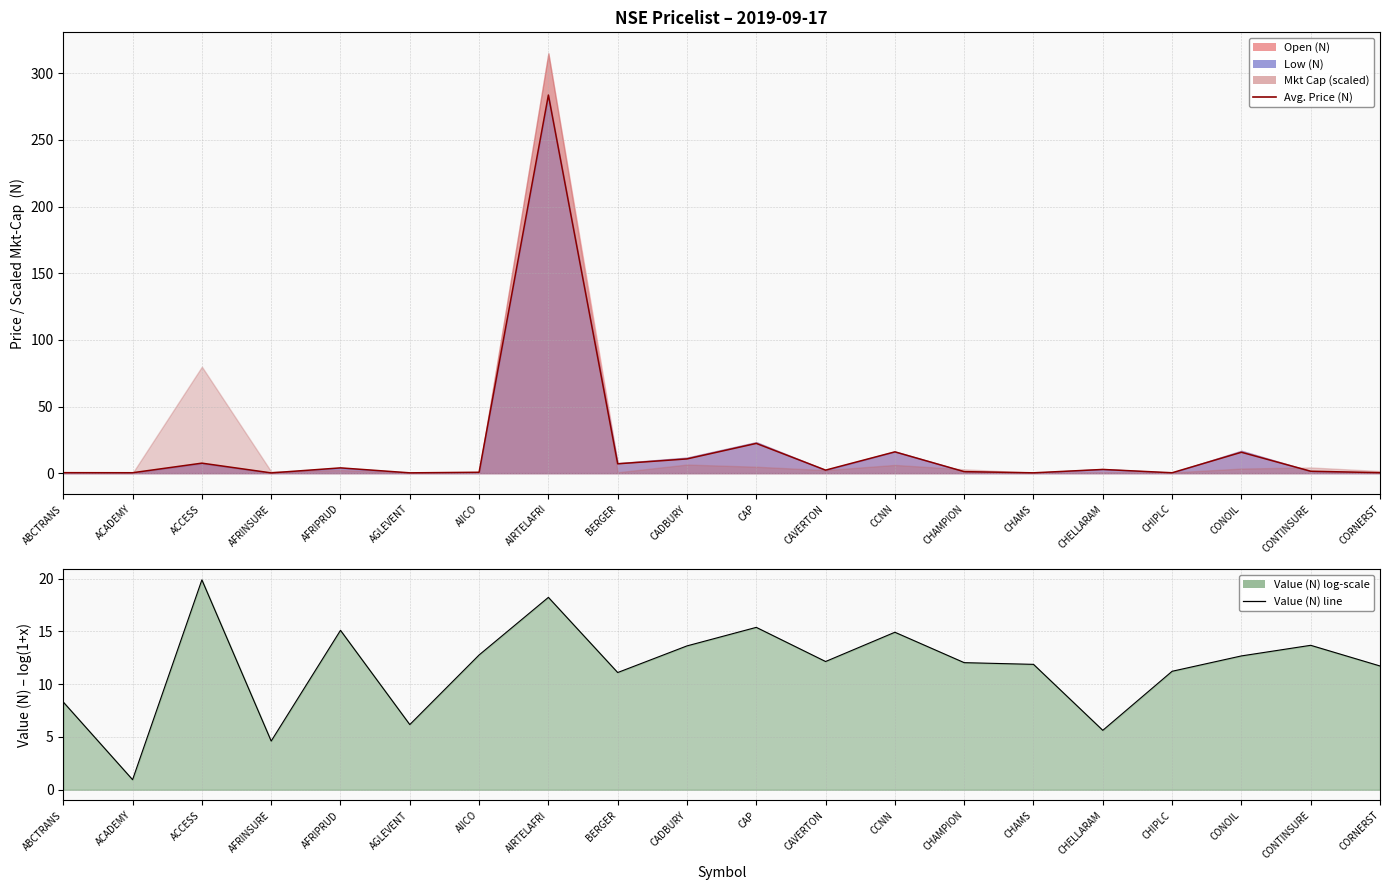

What is the difference between the second highest and minimum values in the Avg. Price (N) series?

22.1